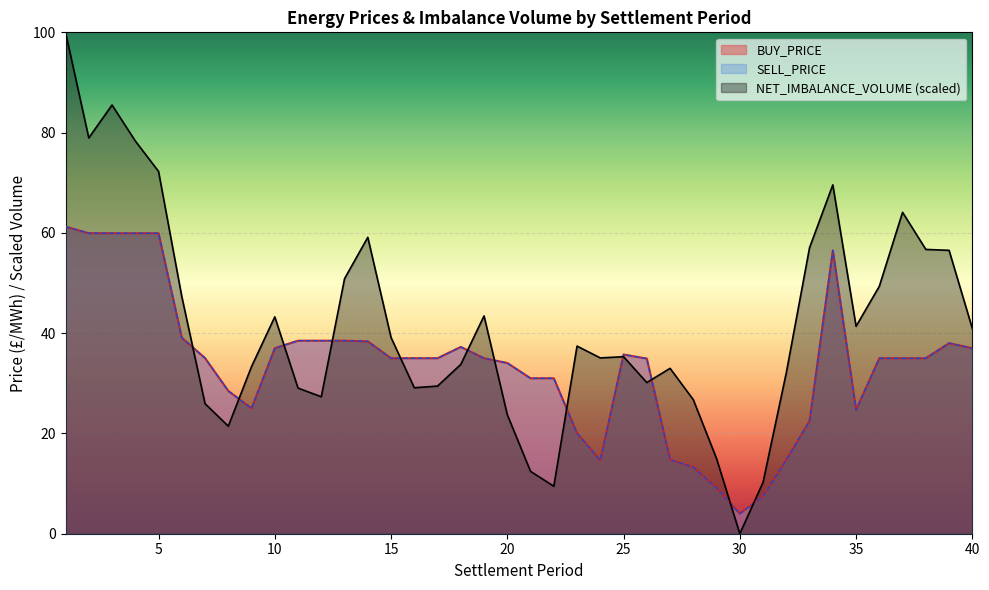

How many lines are shown in the chart?

3